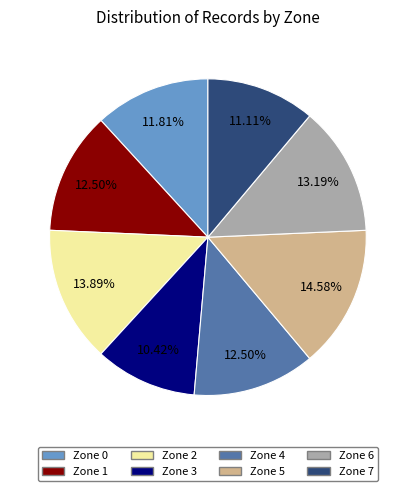

Which slice is the largest?

Zone 5